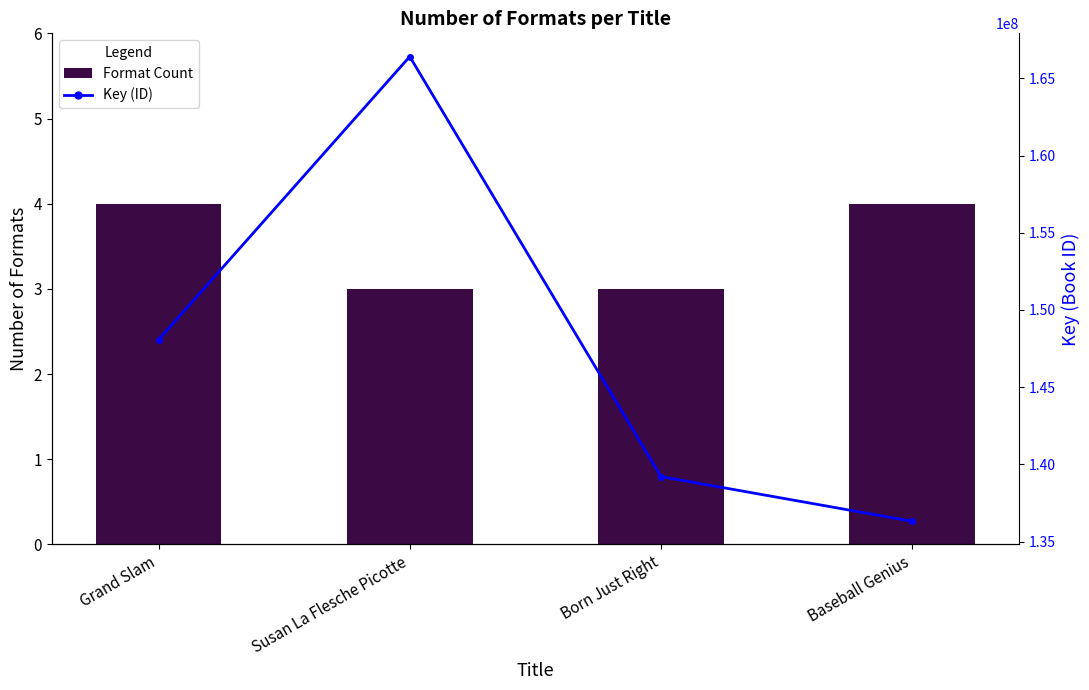

Reading left to right, list all the values displayed in this chart.

Format Count: Grand Slam=4	Susan La Flesche Picotte=3	Born Just Right=3	Baseball Genius=4
Key (ID): Grand Slam=148068893	Susan La Flesche Picotte=166408196	Born Just Right=139212789	Baseball Genius=136319612